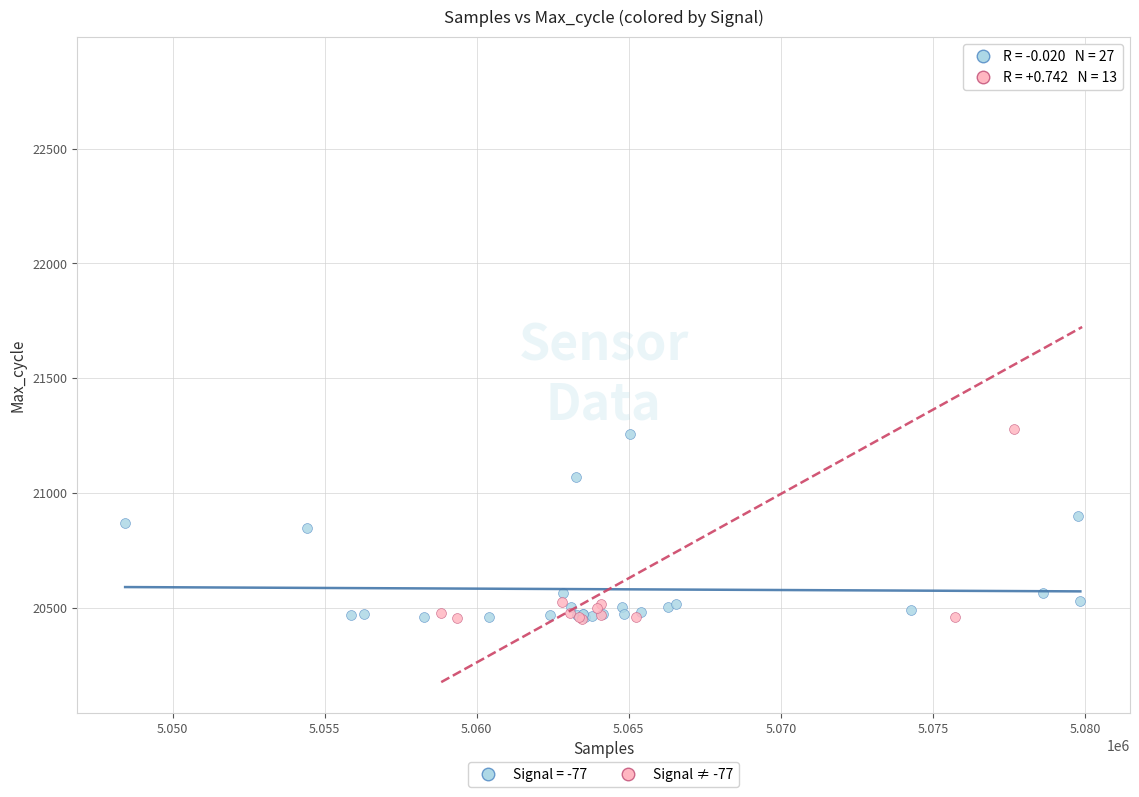

Which series reaches the maximum Y coordinate?

Signal ≠ -77